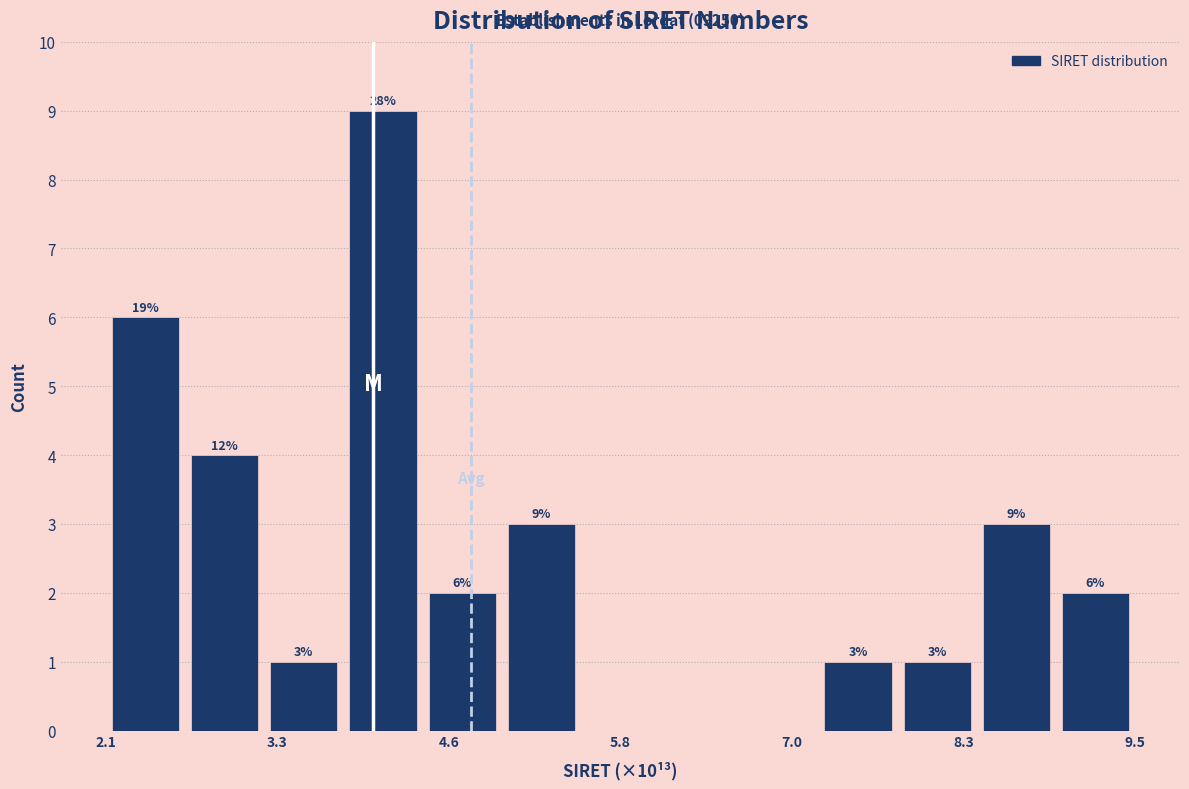

Around what value on the x-axis is the tallest bar? Give the approximate position of its centre, as read against the axis.

4.0